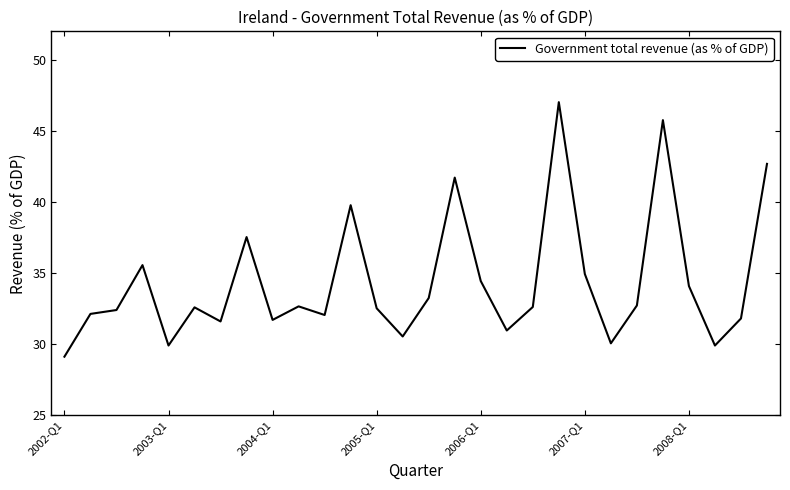

How many interior local peaks (higher than both neighbors) does the data have?

8